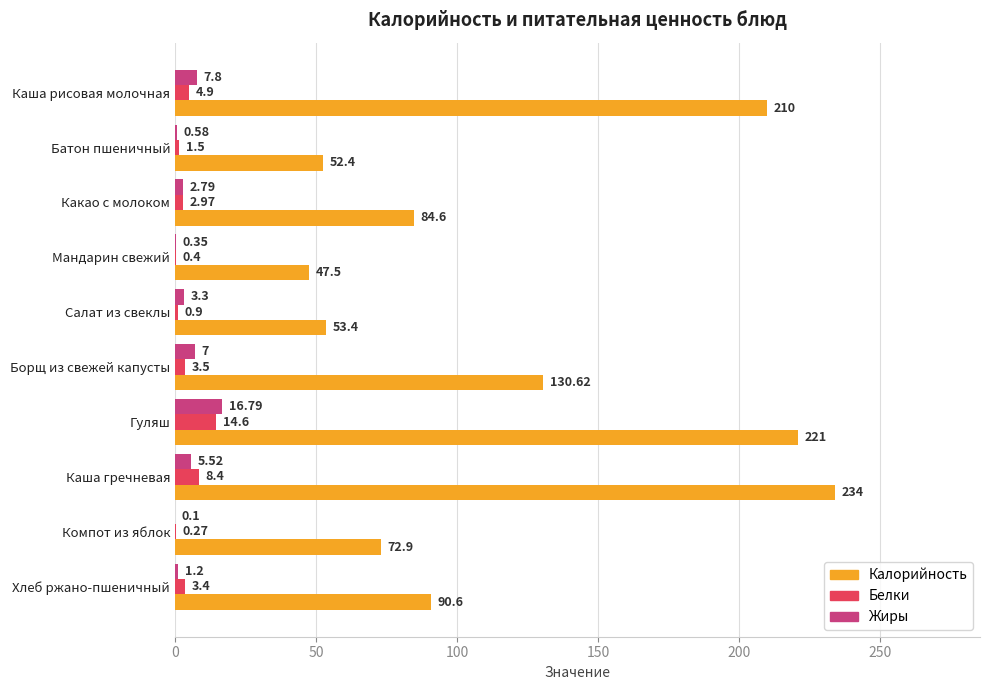

What are all the series names shown in the legend?

Калорийность, Белки, Жиры